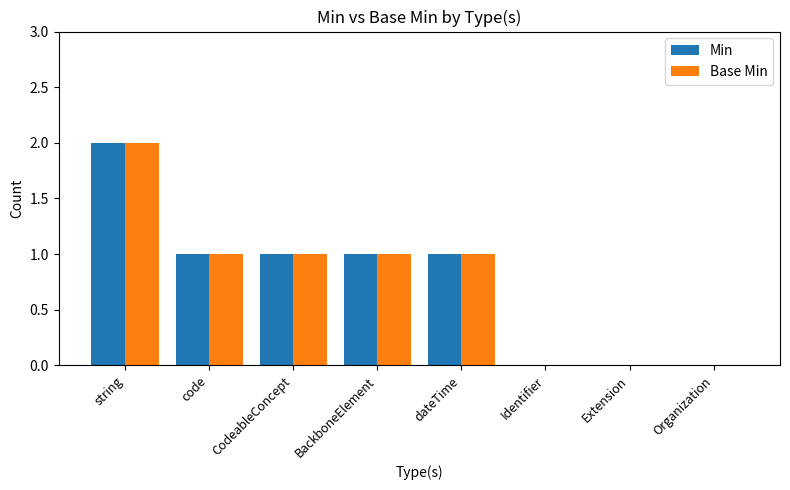

Count the number of data series in this chart.

2